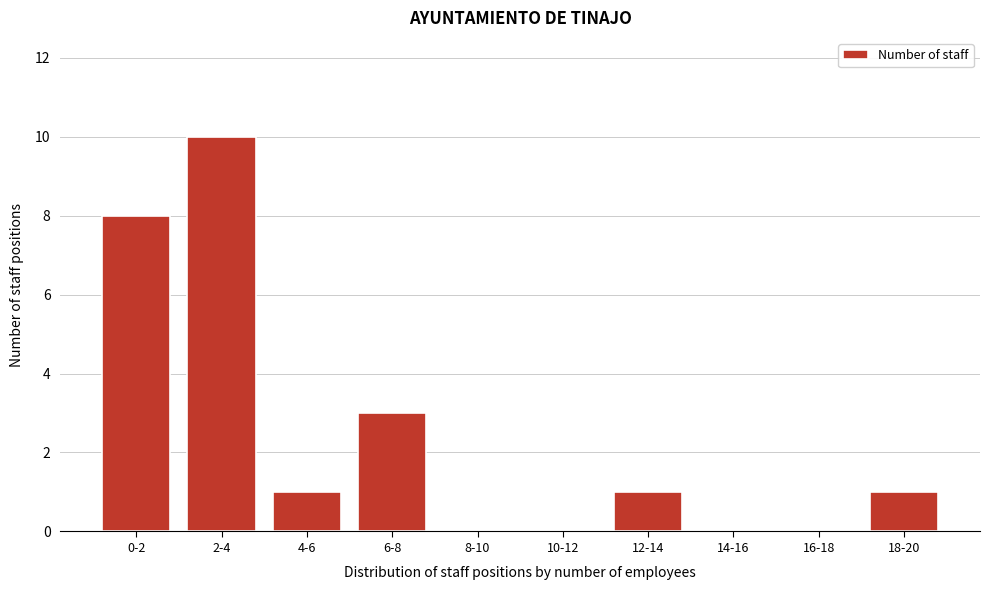

Reading left to right, transcribe all the data shown in this chart.

0-2=8	2-4=10	4-6=1	6-8=3	8-10=0	10-12=0	12-14=1	14-16=0	16-18=0	18-20=1